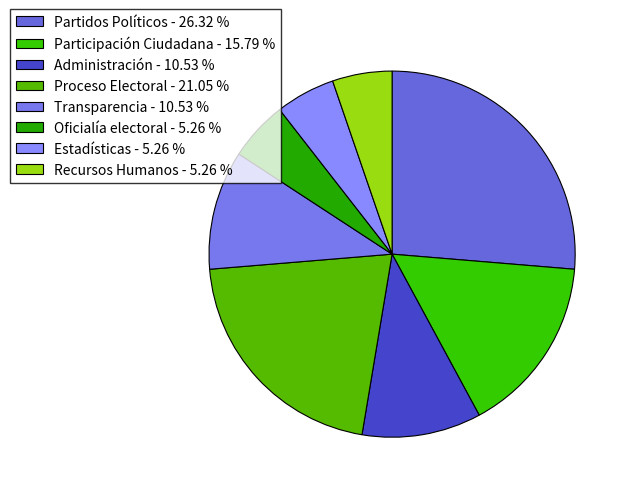

The Oficialía electoral slice represents 5% of the pie. True or false?

True